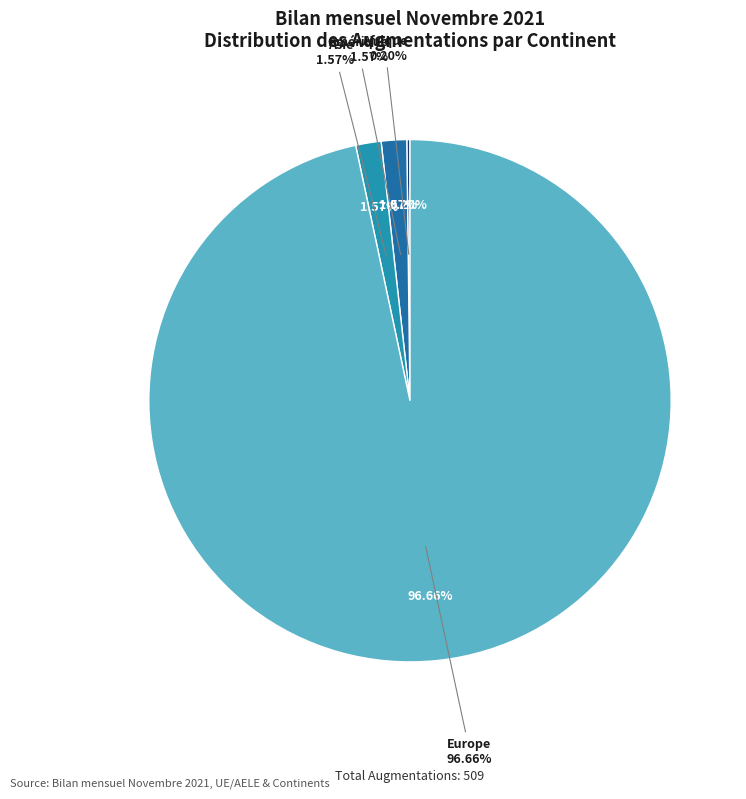

To the nearest percent, what is the difference between the Europe and Amérique slice percentages?

95%